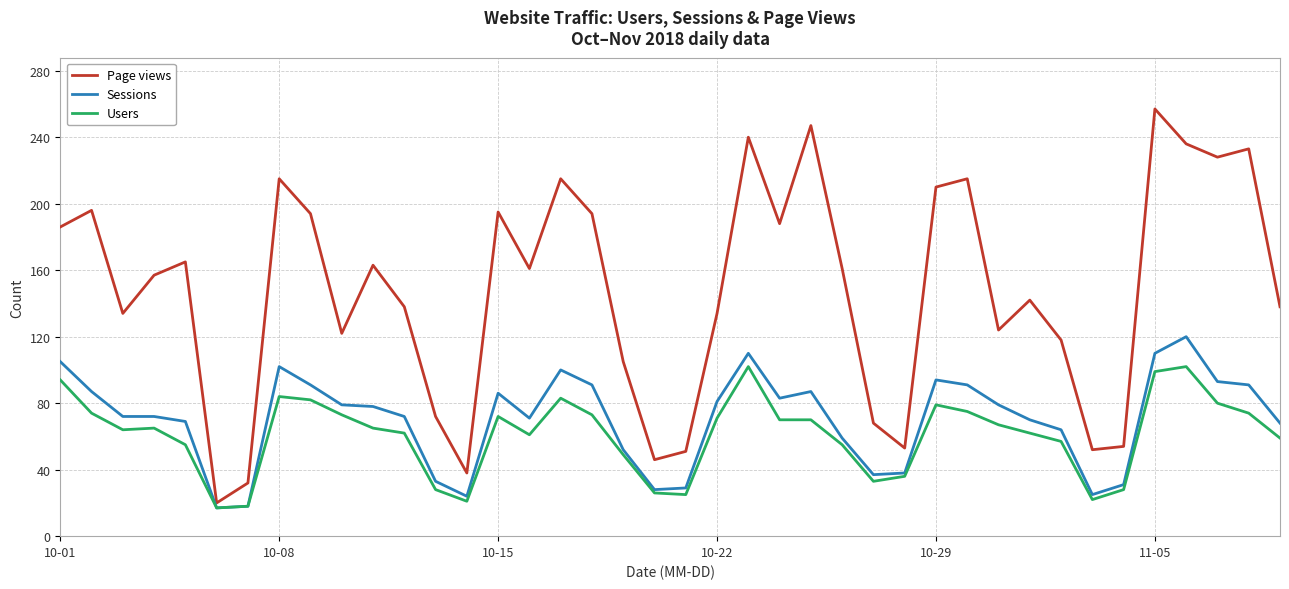

Which series has the largest range (max minus min)?

Page views